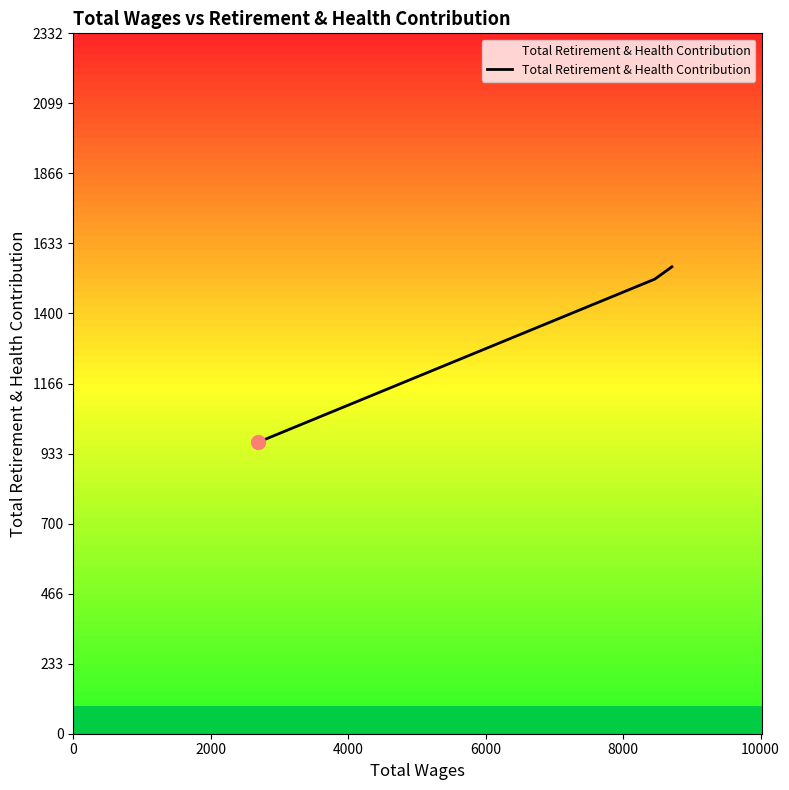

What is the difference between the second highest and minimum values?

543